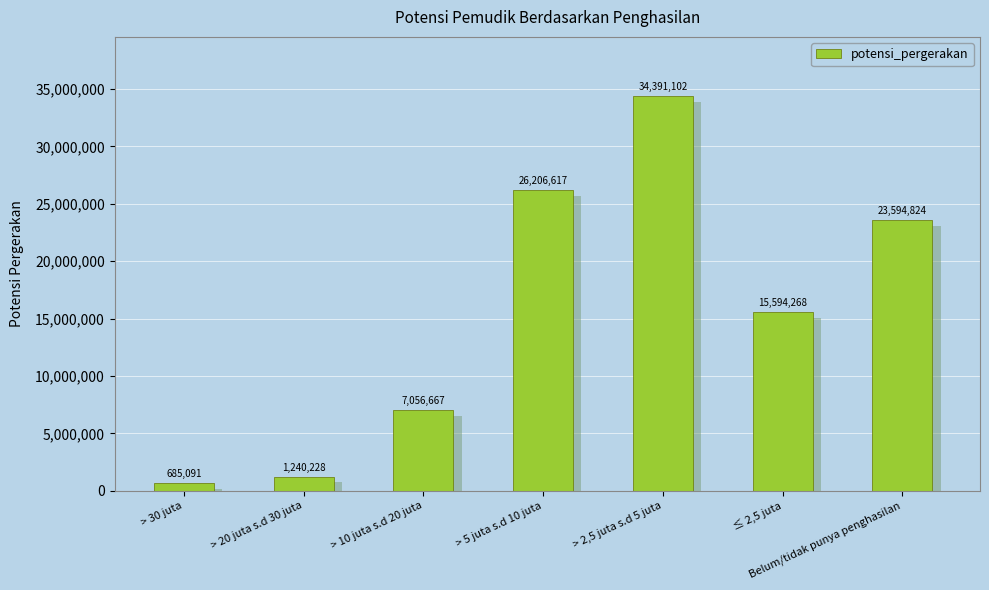

How many categories are shown in the chart?

7